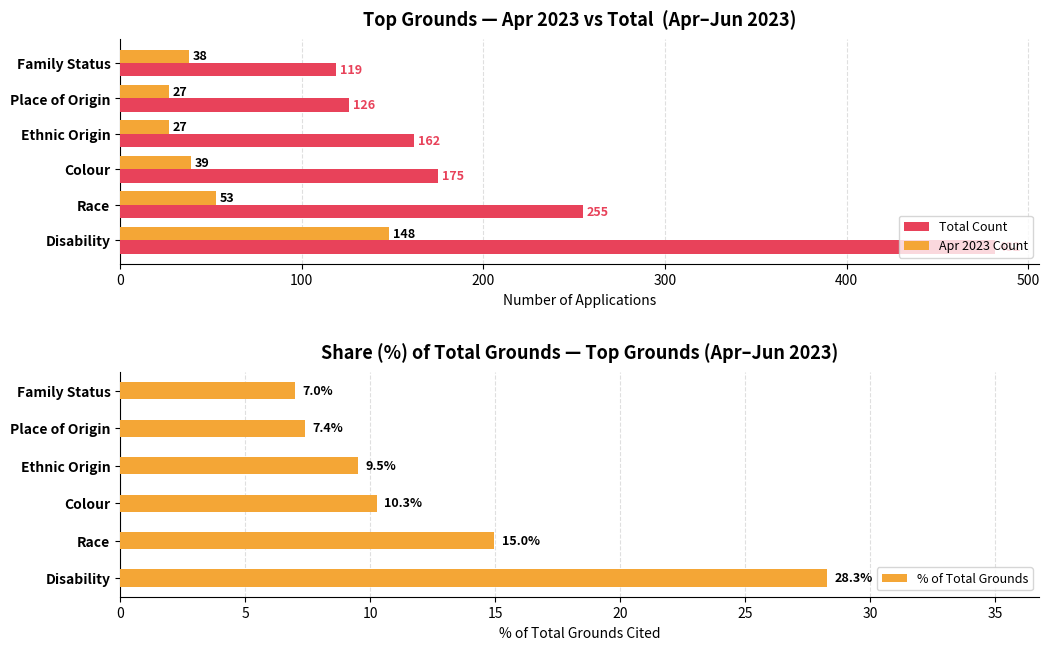

What is the total value across all series at 100?

323.0